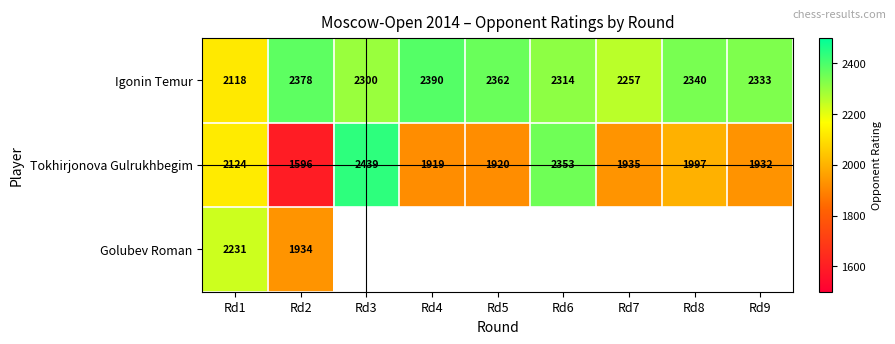

Is the value of Tokhirjonova Gulrukhbegim at Rd9 greater than the value of Igonin Temur at Rd7?

No